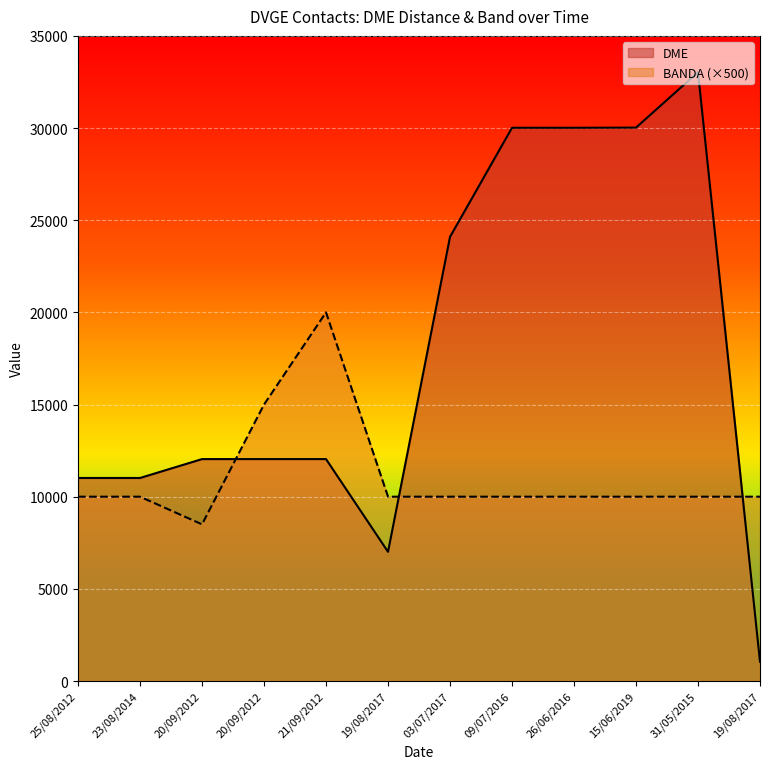

Does the chart display data point markers on the line(s)?

No